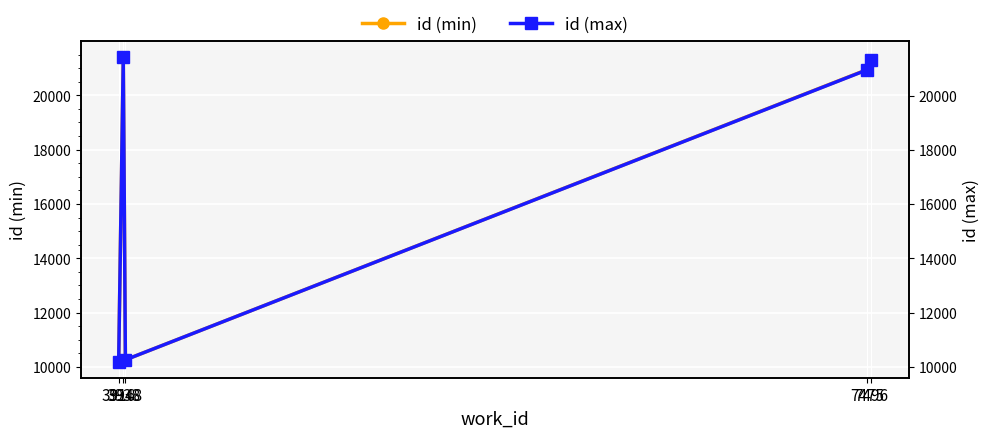

Where is the first local minimum for id (max)?

3948